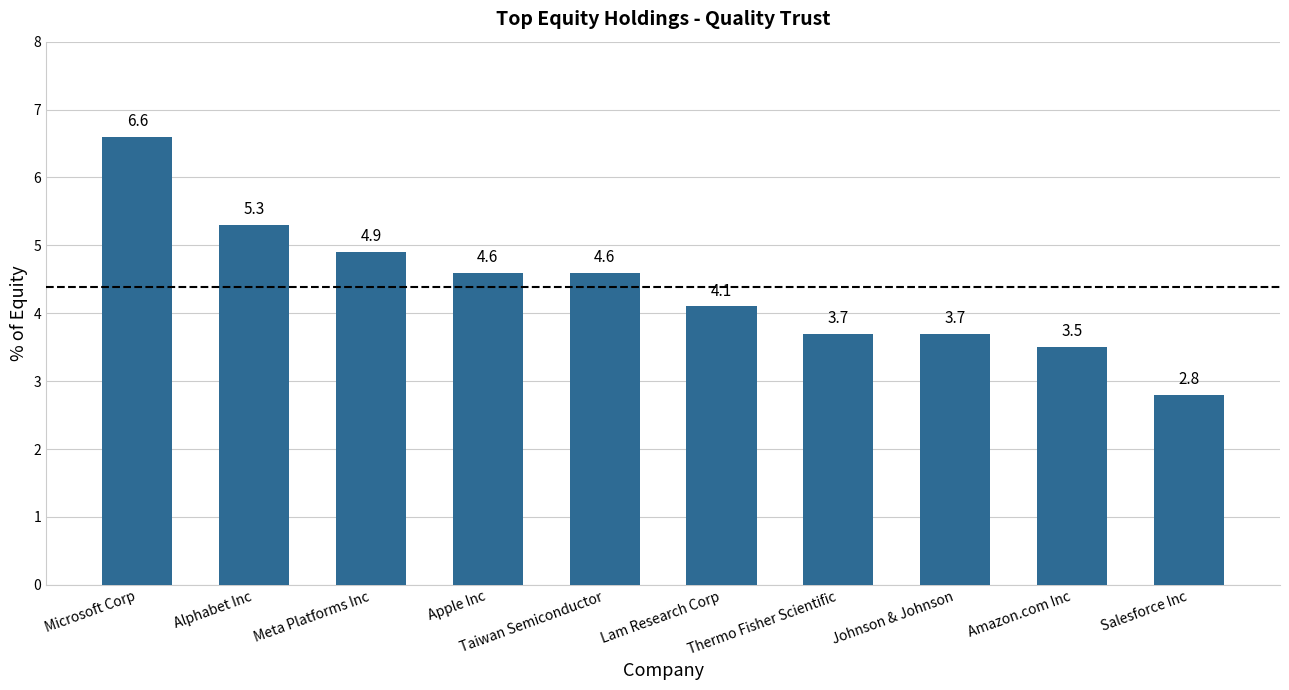

What is the change in value from Microsoft Corp to Thermo Fisher Scientific?

-2.9